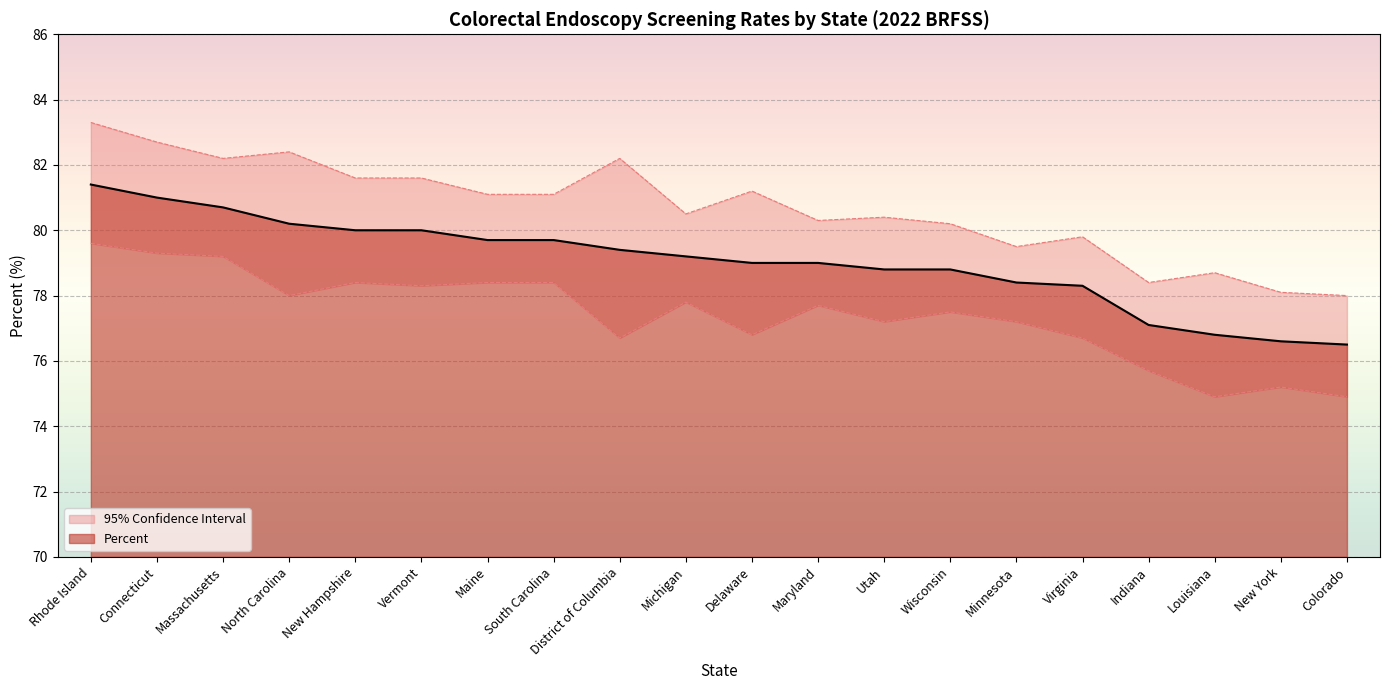

True or false: Percent has more than 2 points higher than both neighbors.

False